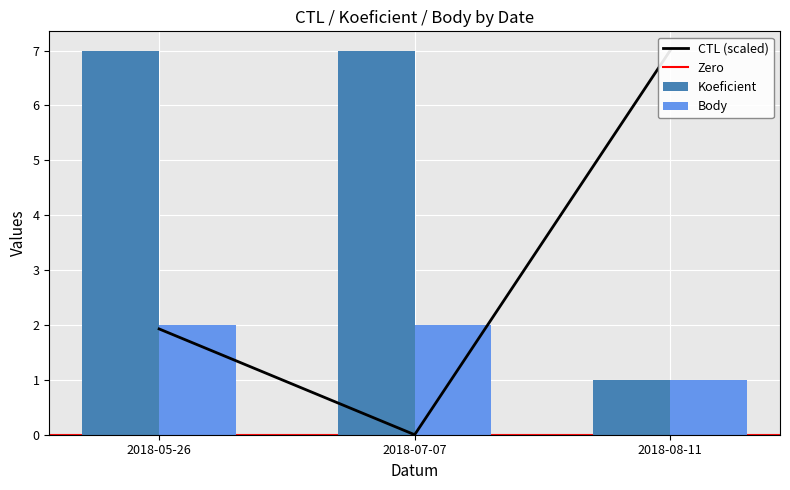

Is the value of Koeficient at 2018-08-11 greater than the value of Body at 2018-07-07?

No